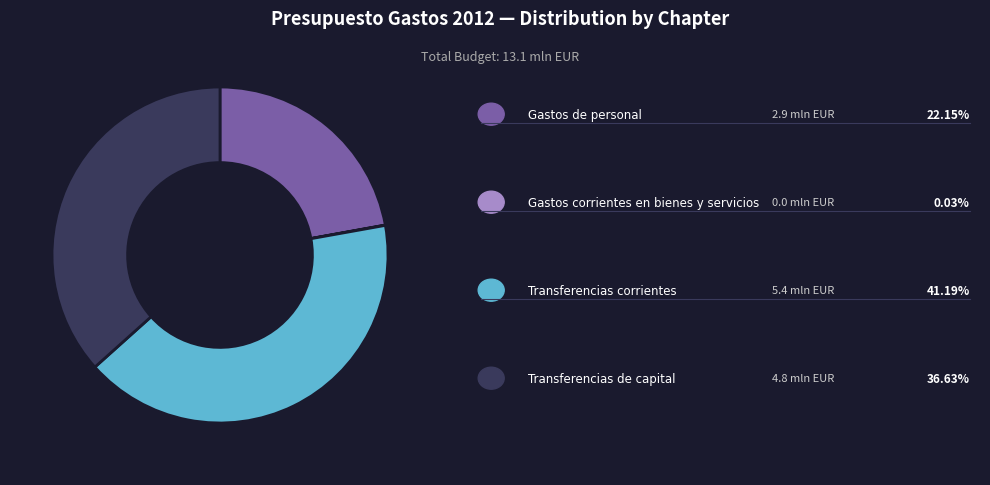

Does any single category account for the majority?

No